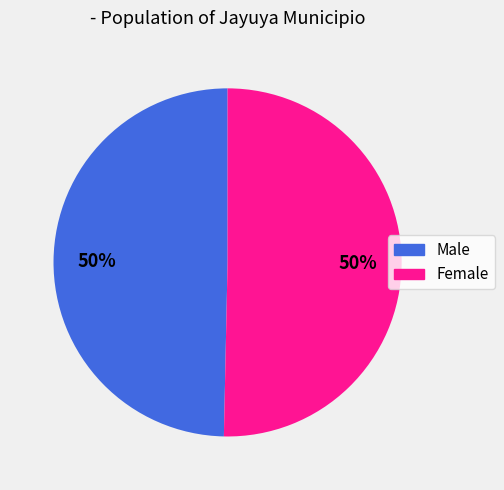

What is the ratio of the value at Male to the value at Female?

1.0